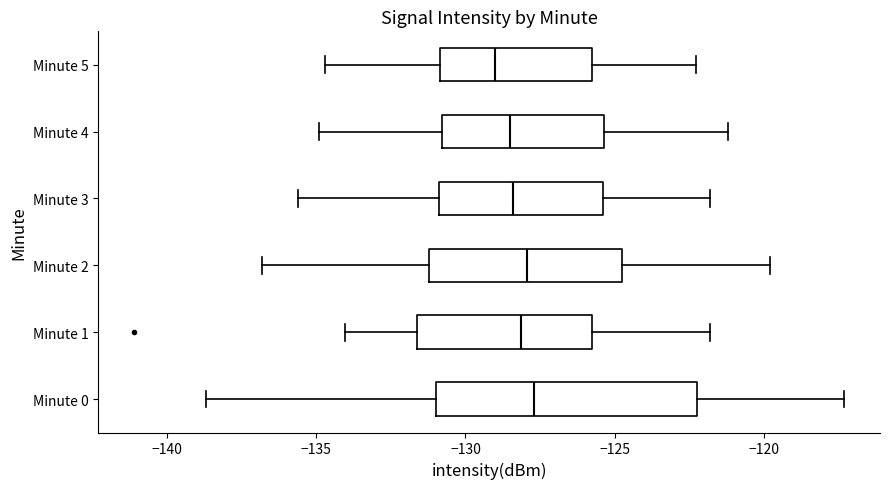

Where does the median line of the box for Minute 3 sit on the x-axis? The values are not printed on the chart, so give them approximately, as read against the axis.

-128.5